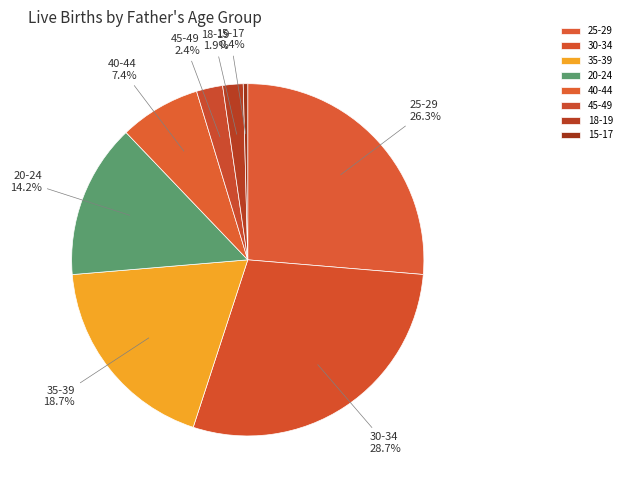

True or false: 30-34 accounts for 20% of the total.

False